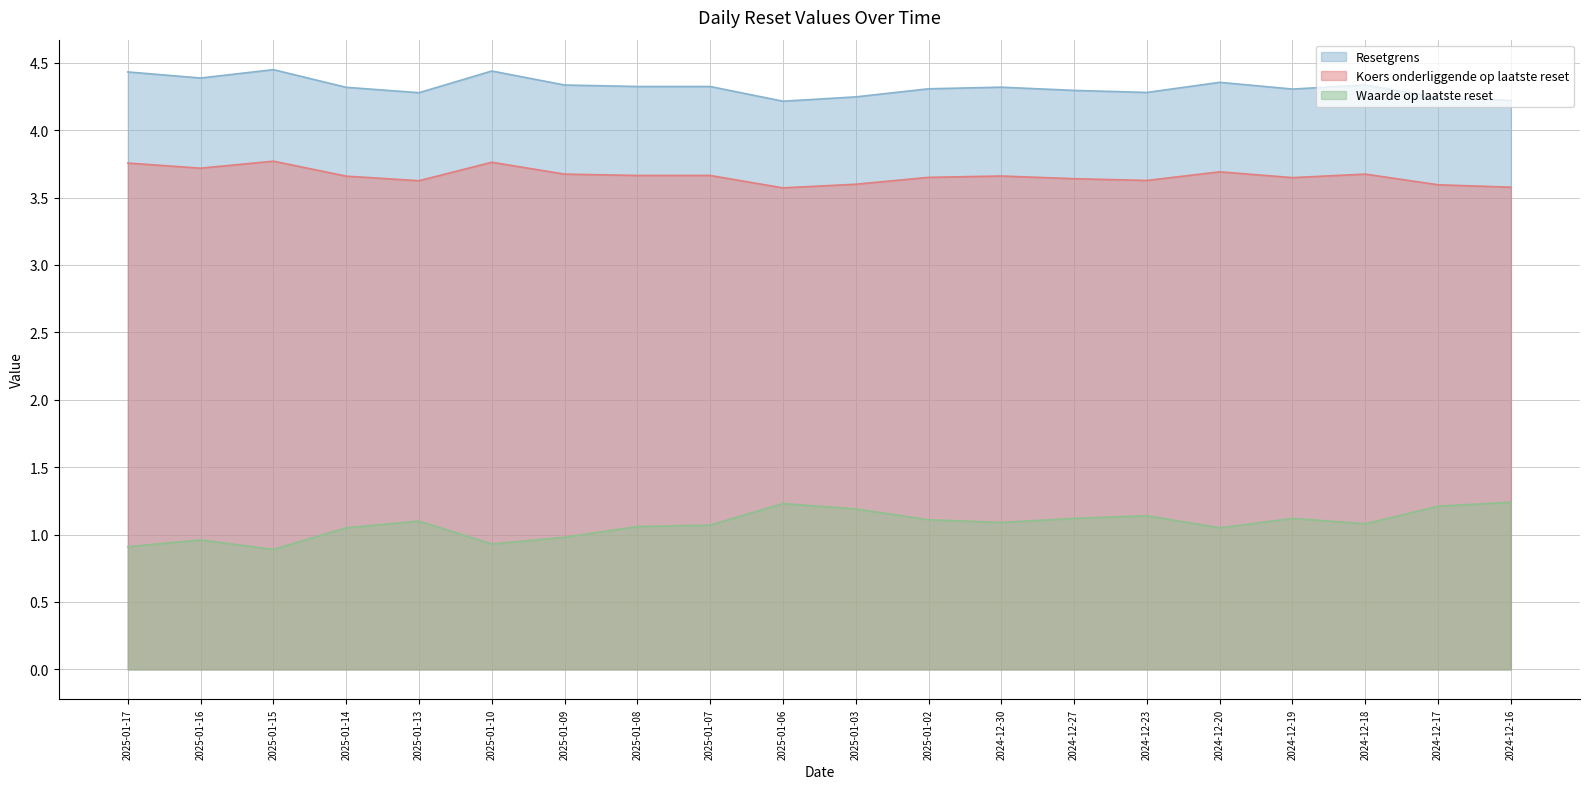

List the labels in order of Waarde op laatste reset value, largest first.

2024-12-16, 2025-01-06, 2024-12-17, 2025-01-03, 2024-12-23, 2024-12-27, 2024-12-19, 2025-01-02, 2025-01-13, 2024-12-30, 2024-12-18, 2025-01-07, 2025-01-08, 2025-01-14, 2024-12-20, 2025-01-09, 2025-01-16, 2025-01-10, 2025-01-17, 2025-01-15